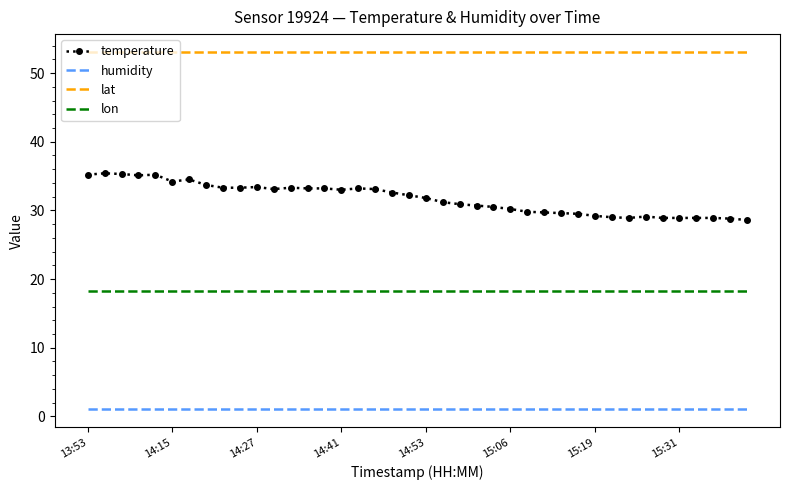

Rank the series by their average value, from highest to lowest.

lat, temperature, lon, humidity